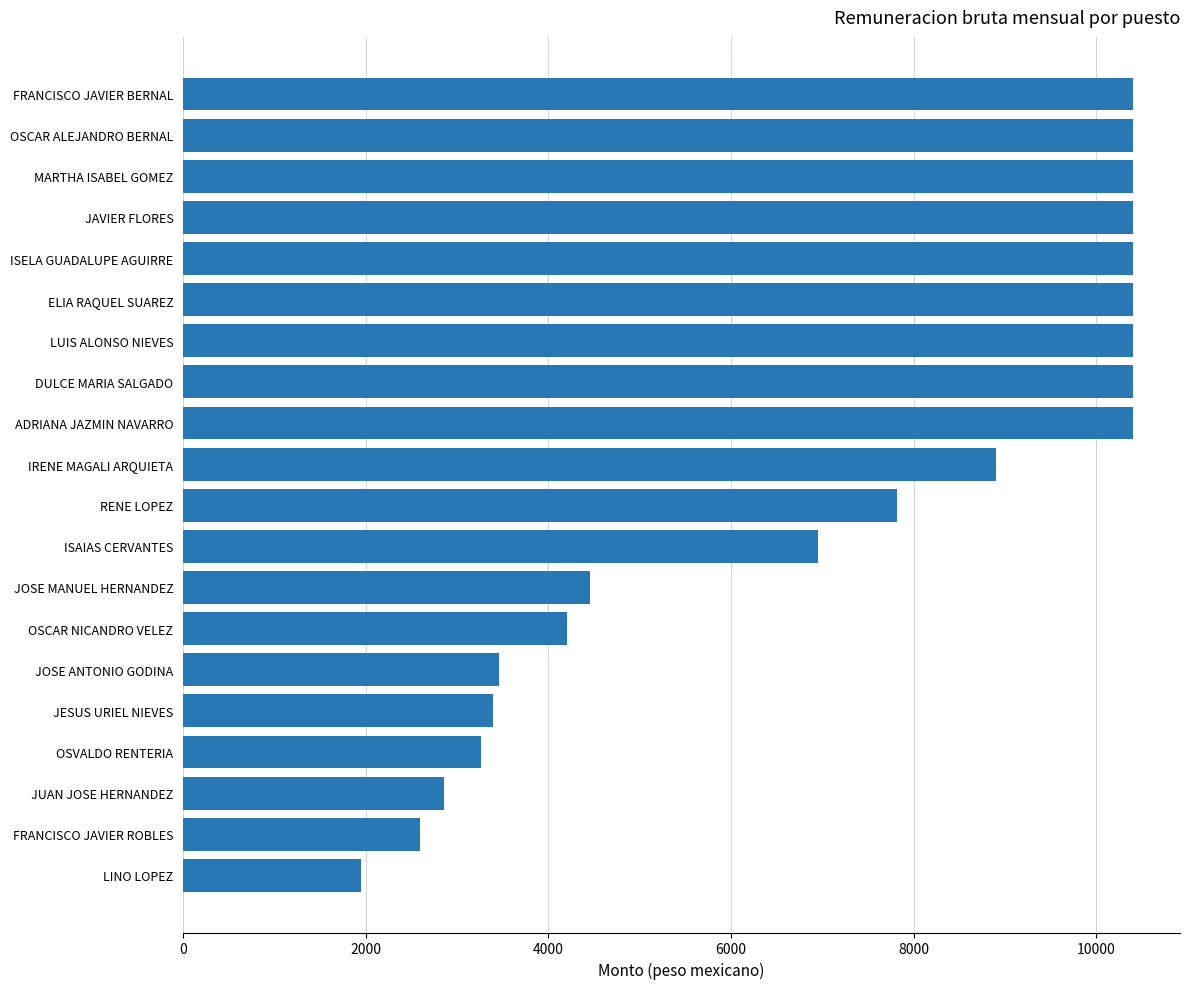

Reading top to bottom, extract all data points from this chart.

FRANCISCO JAVIER BERNAL=10398.8	OSCAR ALEJANDRO BERNAL=10398.8	MARTHA ISABEL GOMEZ=10398.8	JAVIER FLORES=10398.8	ISELA GUADALUPE AGUIRRE=10398.8	ELIA RAQUEL SUAREZ=10398.8	LUIS ALONSO NIEVES=10398.8	DULCE MARIA SALGADO=10398.8	ADRIANA JAZMIN NAVARRO=10398.8	IRENE MAGALI ARQUIETA=8900.5	RENE LOPEZ=7824.5	ISAIAS CERVANTES=6950.6	JOSE MANUEL HERNANDEZ=4453.9	OSCAR NICANDRO VELEZ=4204.5	JOSE ANTONIO GODINA=3460.7	JESUS URIEL NIEVES=3395.5	OSVALDO RENTERIA=3259.9	JUAN JOSE HERNANDEZ=2856.4	FRANCISCO JAVIER ROBLES=2590.3	LINO LOPEZ=1948.7